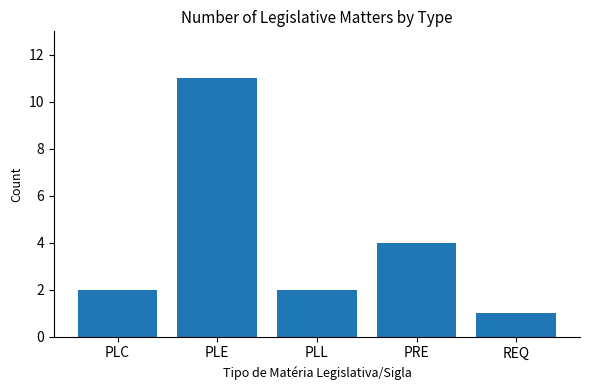

Between PLE and REQ, which is larger?

PLE